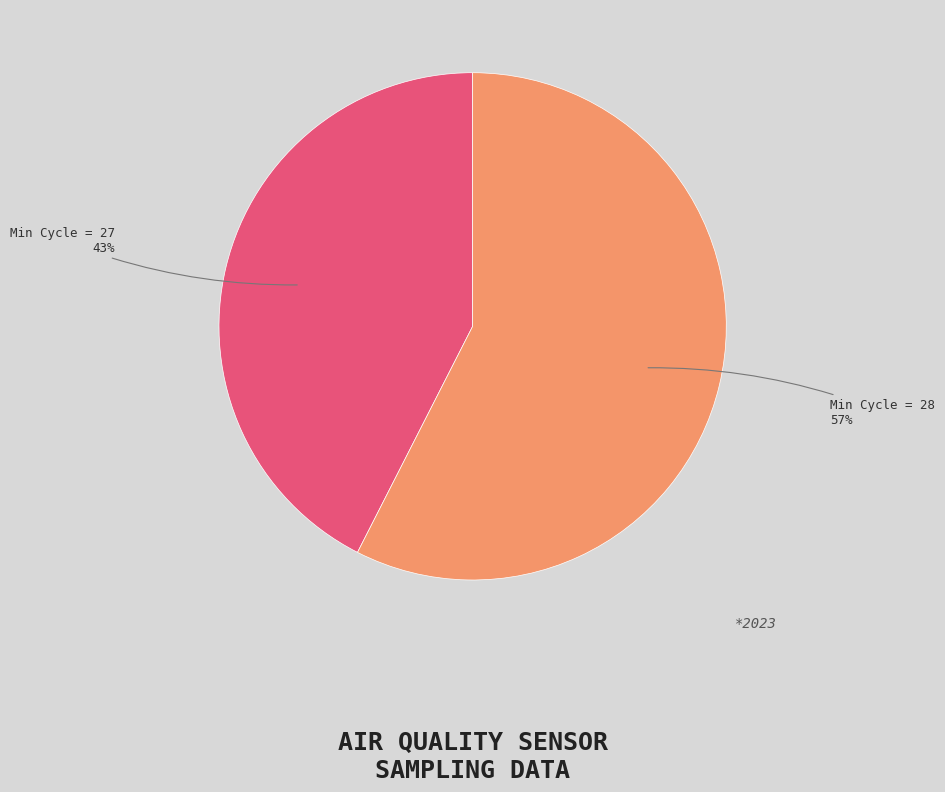

What percentage is the Min Cycle = 27 slice, to the nearest percent?

43%